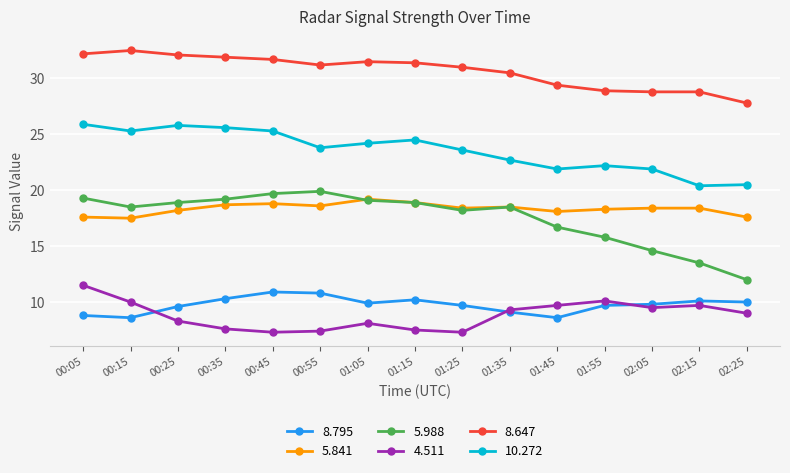

True or false: 4.511 and 10.272 cross at least once.

False